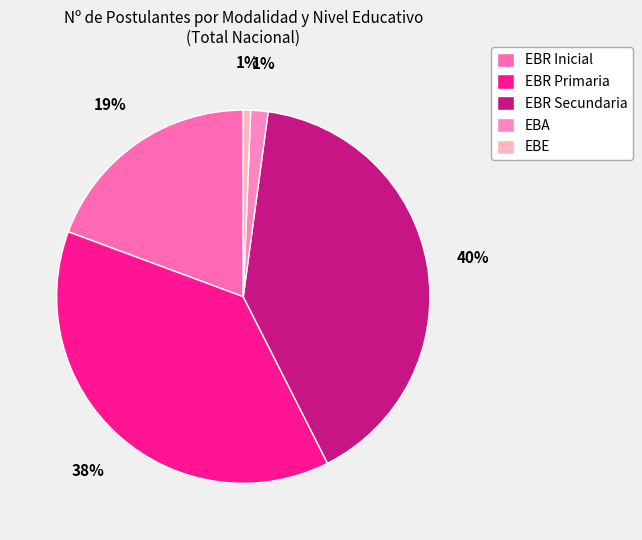

How many segments does this pie chart have?

5